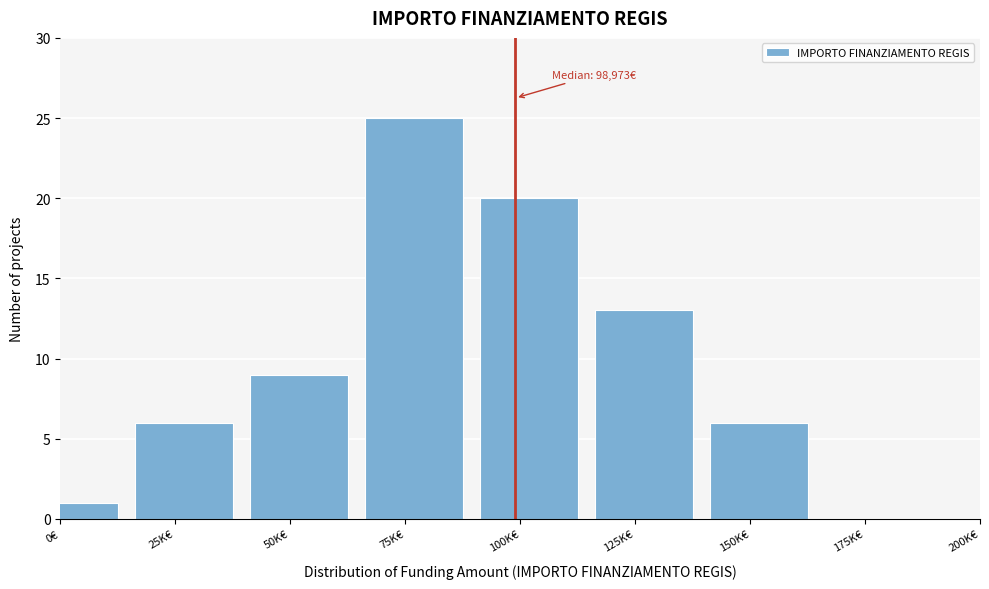

Reading right to left, list all the values displayed in this chart.

175K€=0	150K€=6	125K€=13	100K€=20	75K€=25	50K€=9	25K€=6	0€=1